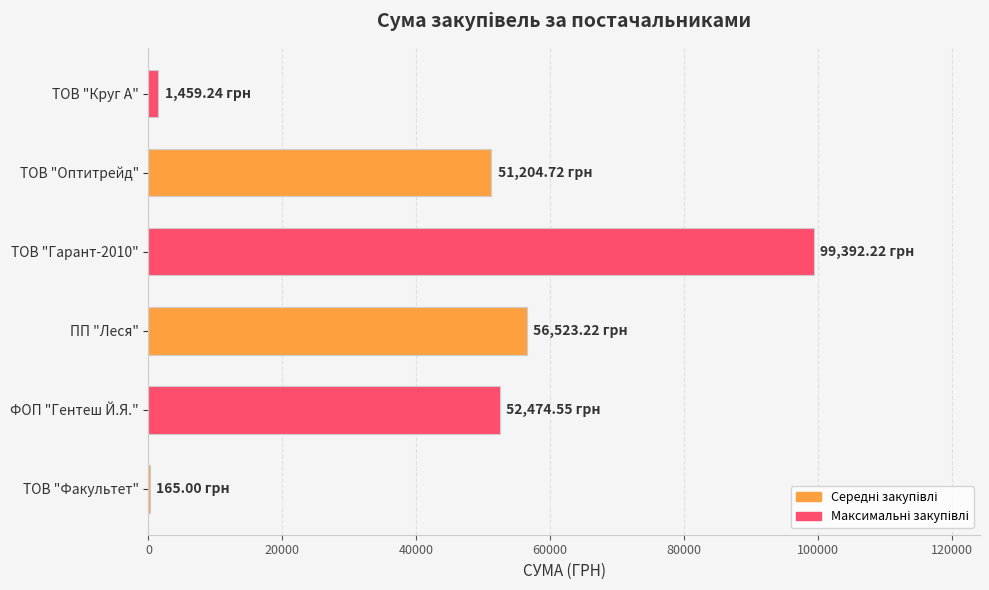

Approximately how many times larger is the value at ТОВ "Оптитрейд" compared to ПП "Леся"?

0.9